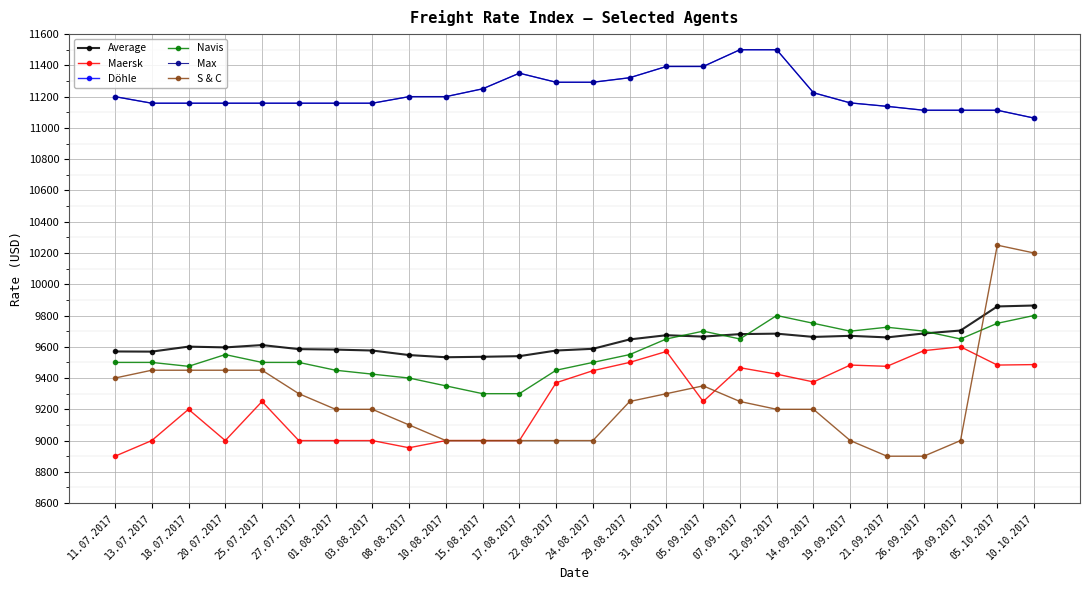

What is the difference between the Average values at 10.08.2017 and 03.08.2017?

43